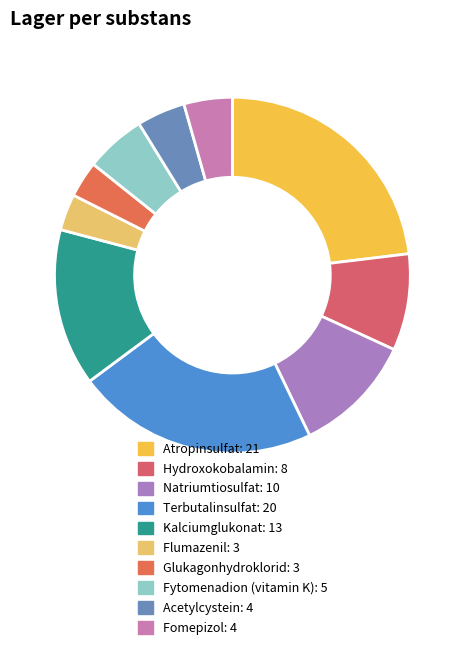

The Flumazenil slice represents 1% of the pie. True or false?

False